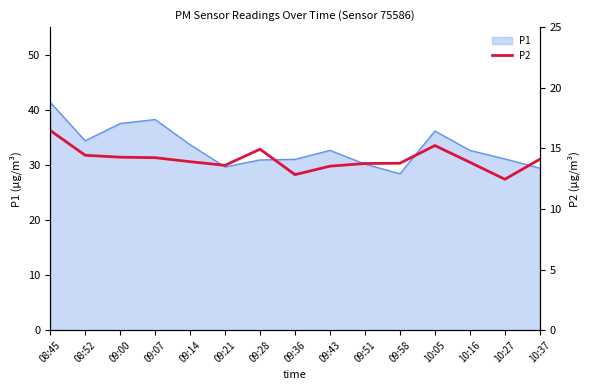

Reading left to right, what are all the values shown in this chart?

08:45=16.5	08:52=14.4	09:00=14.3	09:07=14.2	09:14=13.9	09:21=13.6	09:28=14.9	09:36=12.8	09:43=13.5	09:51=13.8	09:58=13.8	10:05=15.2	10:16=13.8	10:27=12.4	10:37=14.1